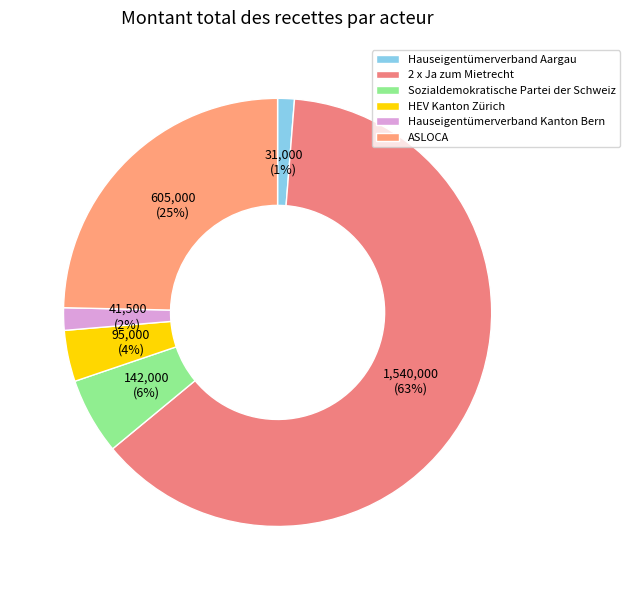

True or false: Hauseigentümerverband Kanton Bern accounts for 15% of the total.

False